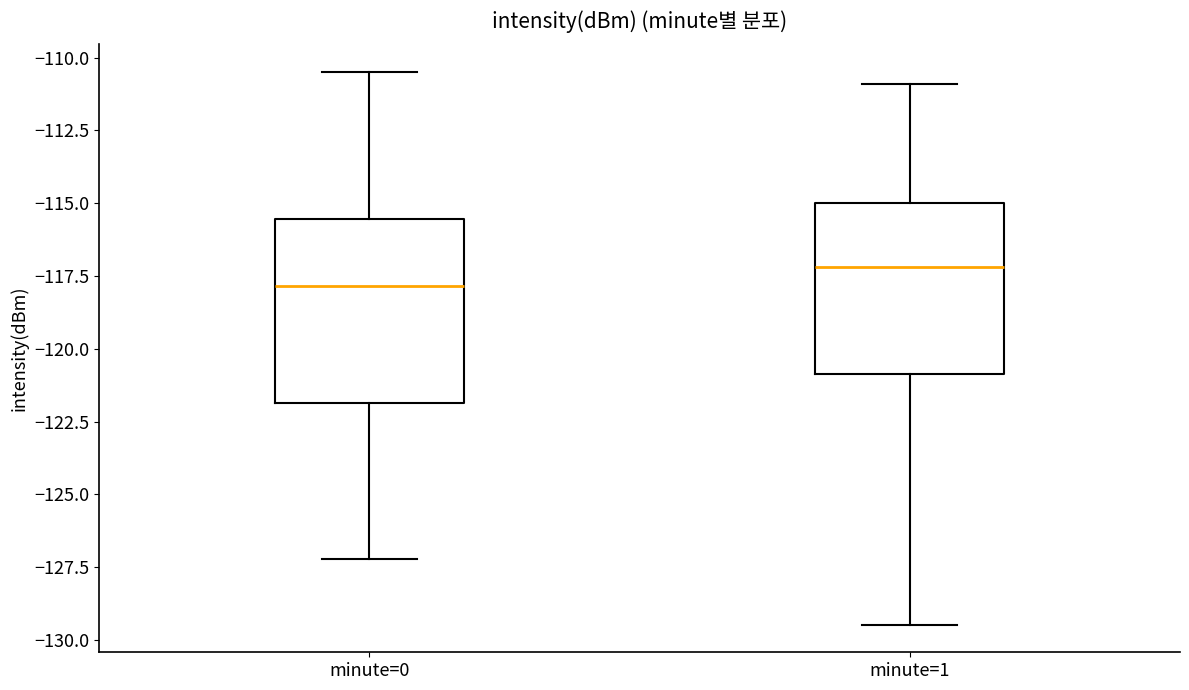

Reading left to right, read every box against the y-axis: the position of its median line, the range the box covers, and the ends of its whiskers. The values are not printed on the chart, so give them approximately, as read against the axis.

minute=0: median -118.0, box -122.0 to -115.5, whiskers -127.0 to -110.5
minute=1: median -117.0, box -121.0 to -115.0, whiskers -129.5 to -111.0